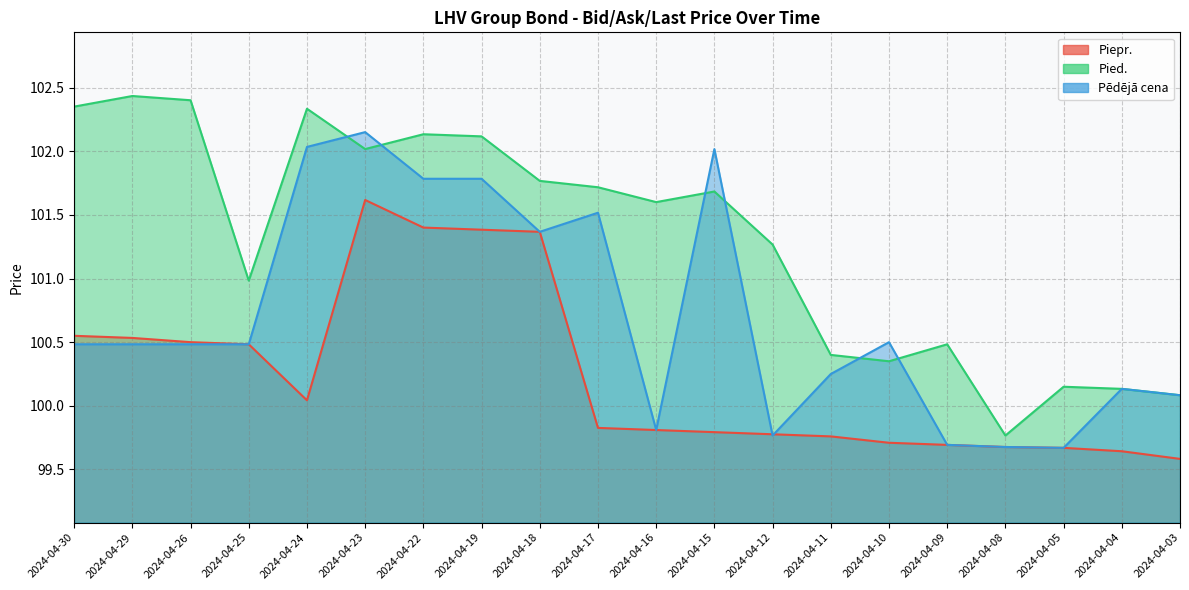

What is the sum of the Pēdējā cena values at 2024-04-29 and 2024-04-17?

202.0